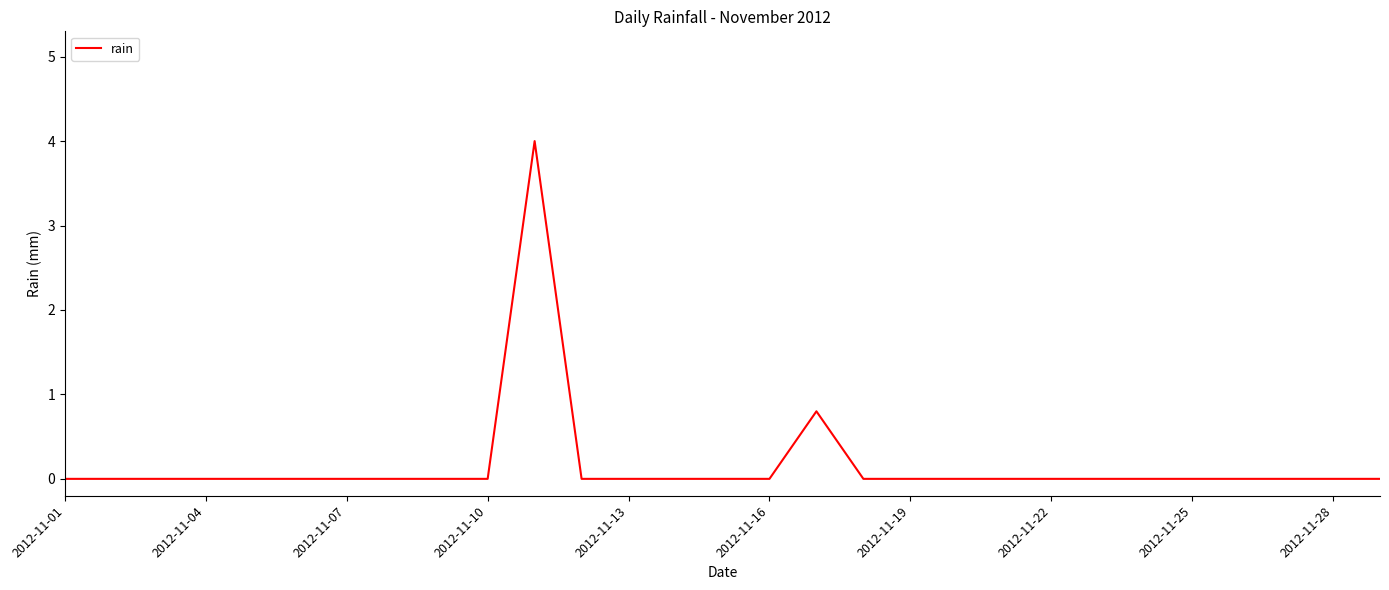

What is the maximum value shown in the chart?

4.0